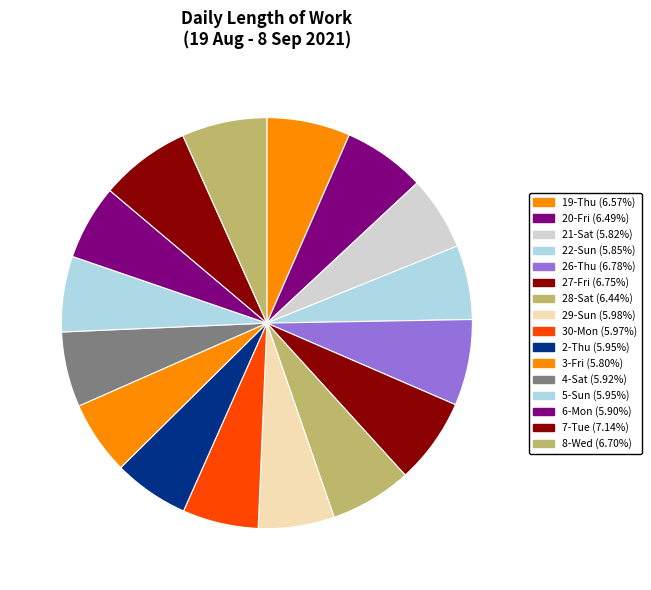

Count the number of slices in the pie.

16